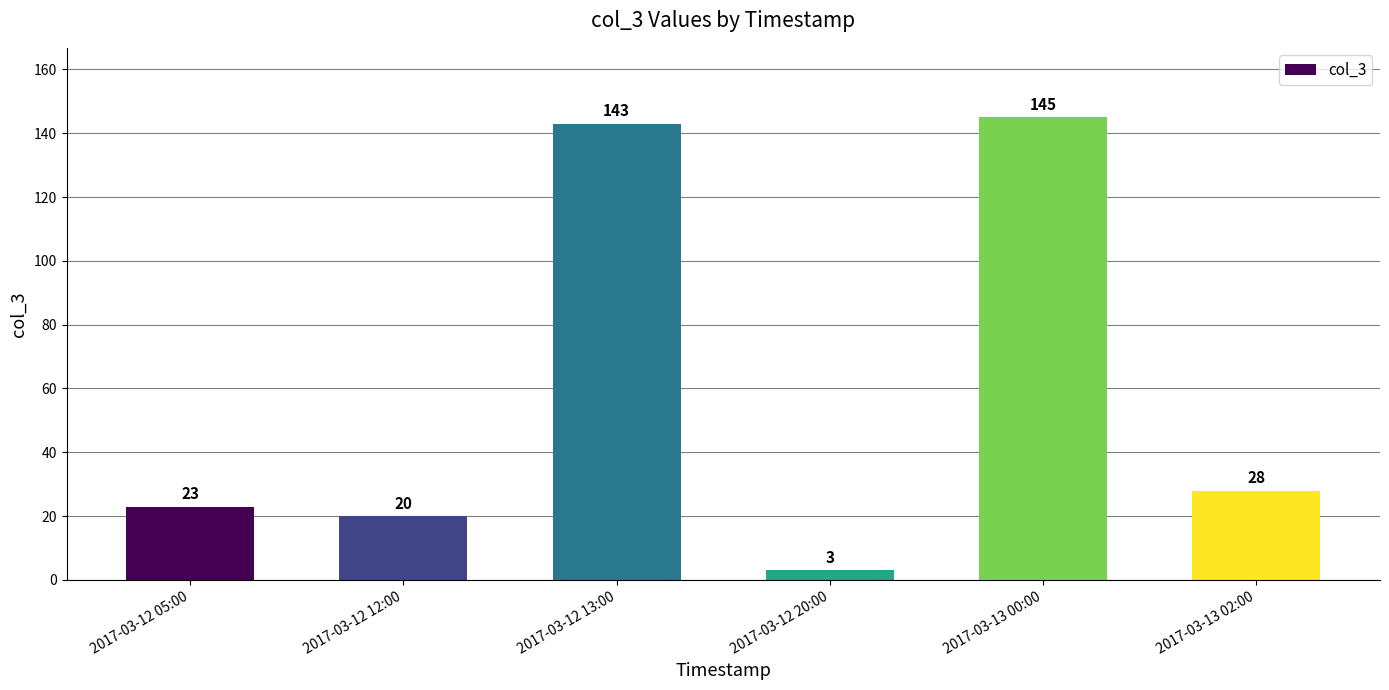

Reading left to right, extract all data points from this chart.

23	20	143	3	145	28